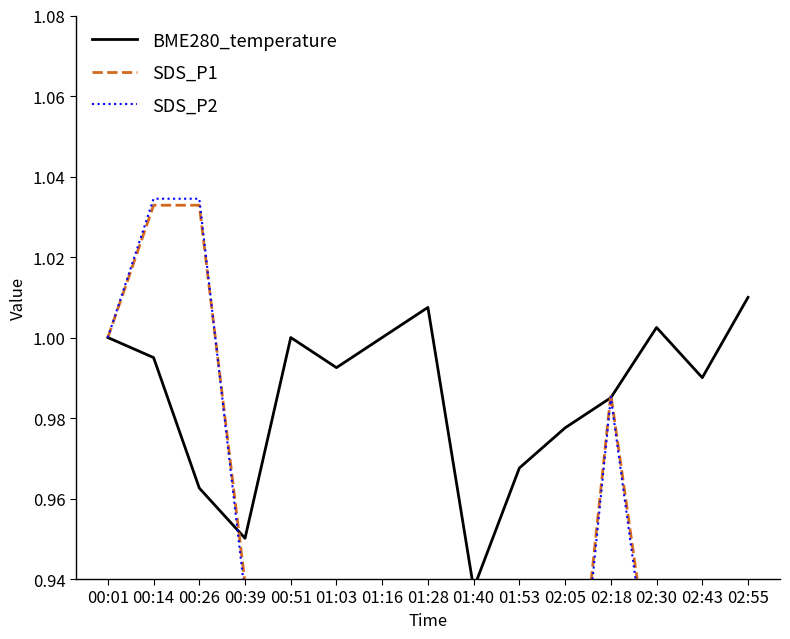

What are all the series names shown in the legend?

BME280_temperature, SDS_P1, SDS_P2